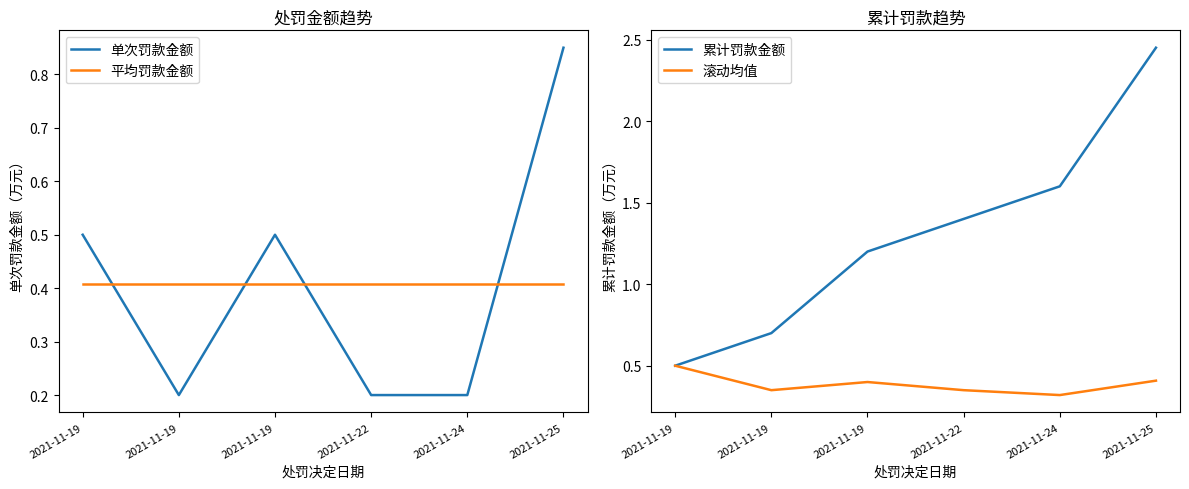

True or false: 累计罚款金额 and 滚动均值 cross at least once.

False